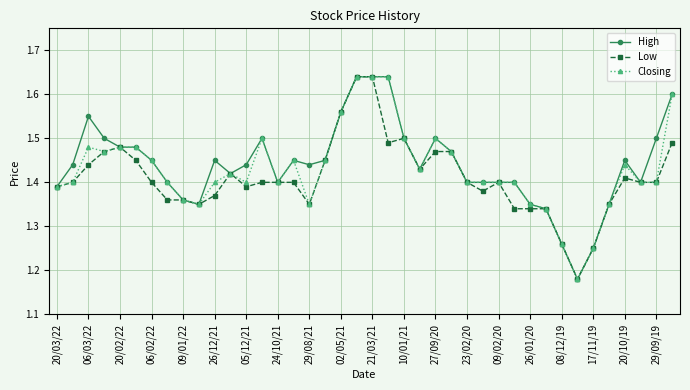

True or false: Low has more than 1 interior local peaks.

True